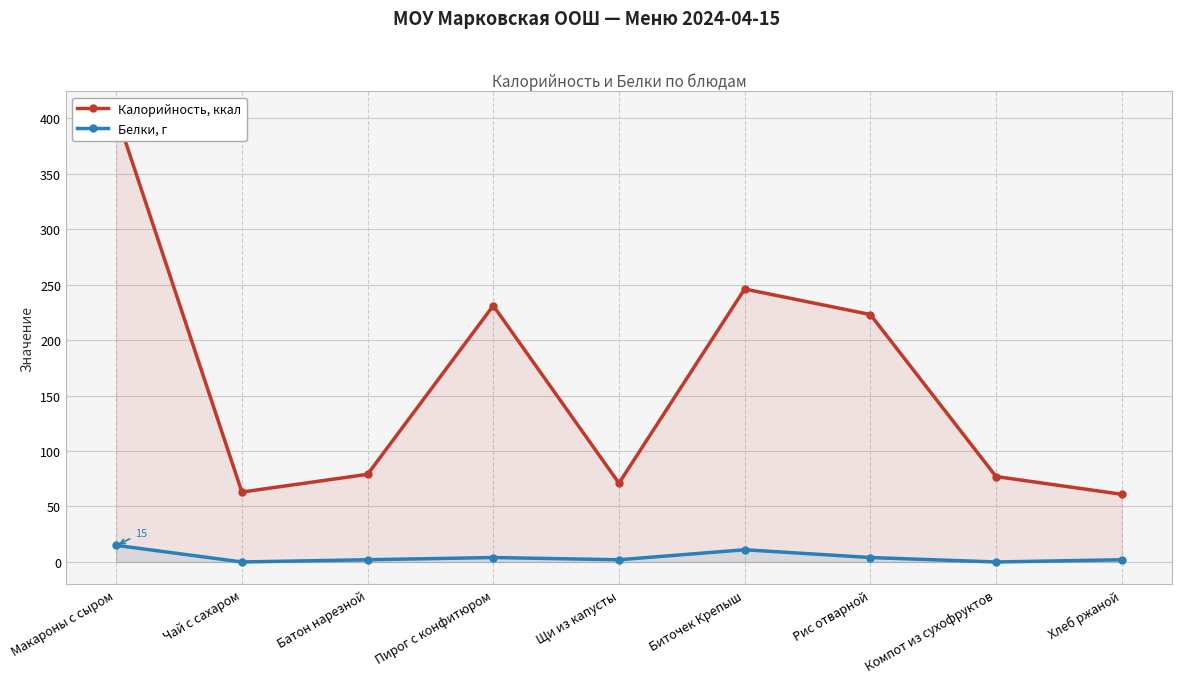

How many distinct data groups are displayed?

2